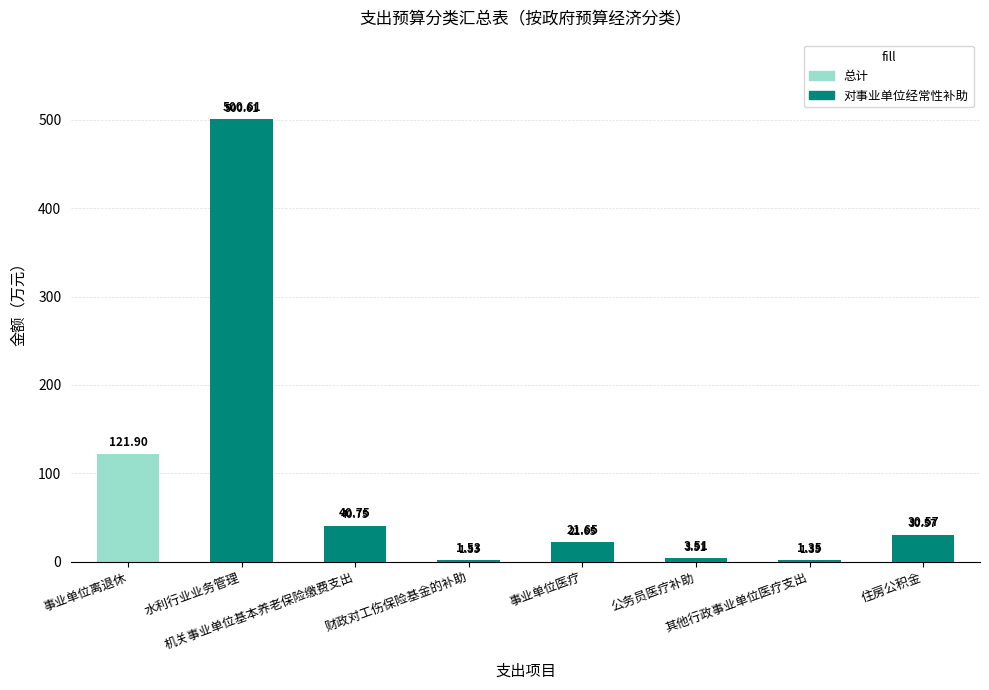

How many distinct data groups are displayed?

2